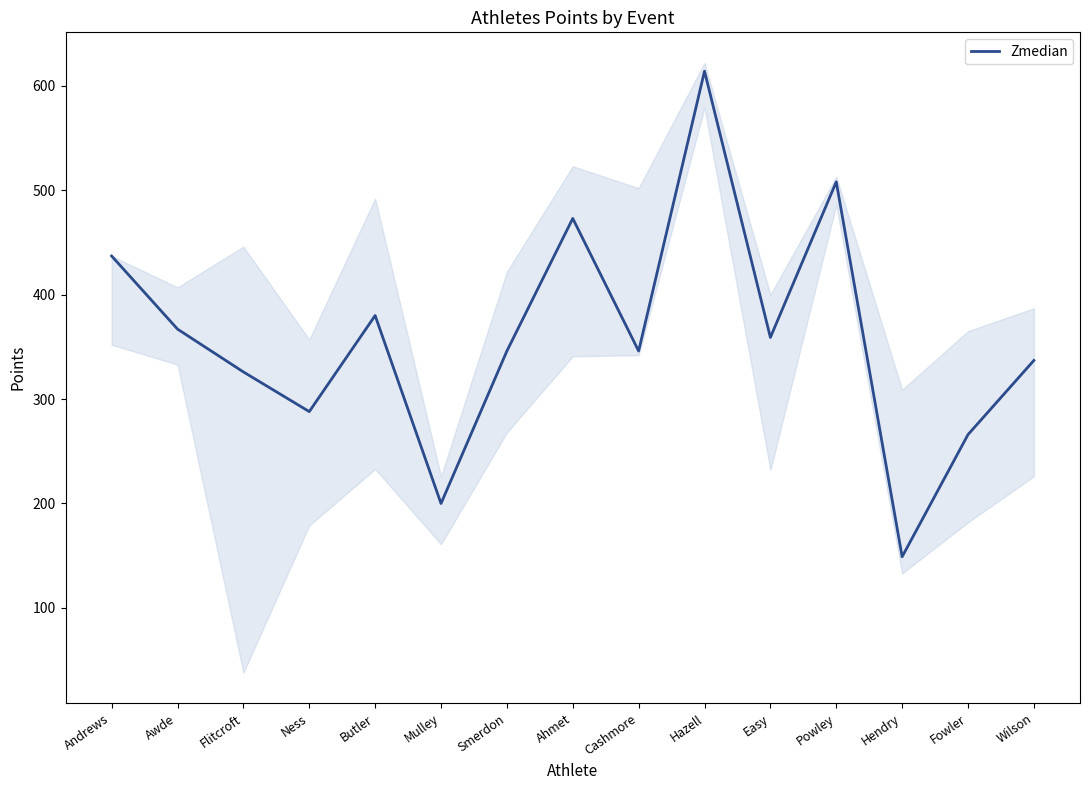

Count the number of categories in the chart.

15